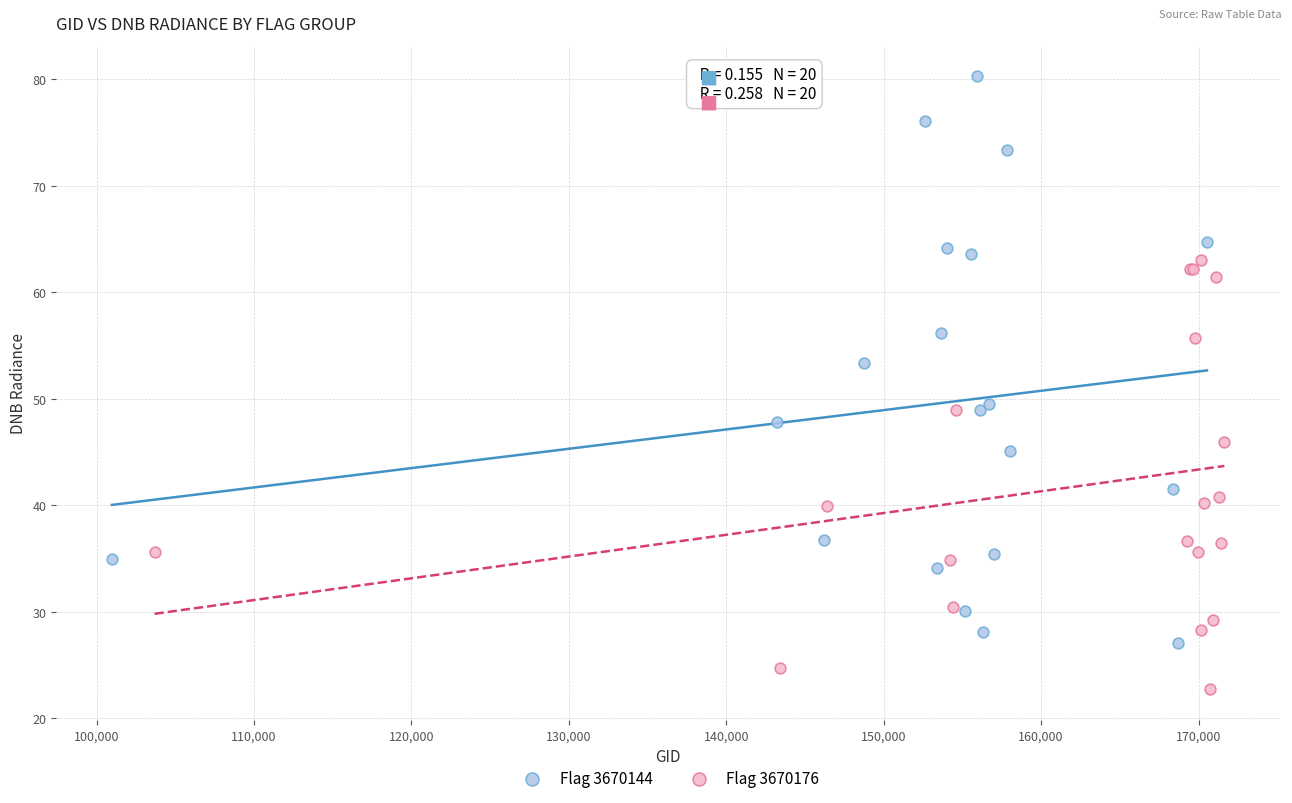

Which series has the largest Y range (max minus min)?

Flag 3670144